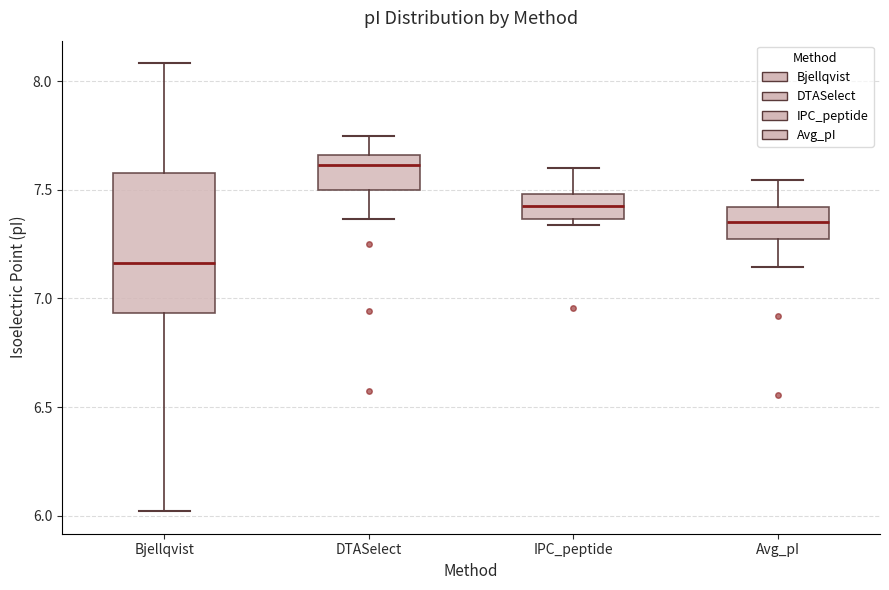

Which box's median line is the lowest?

Bjellqvist